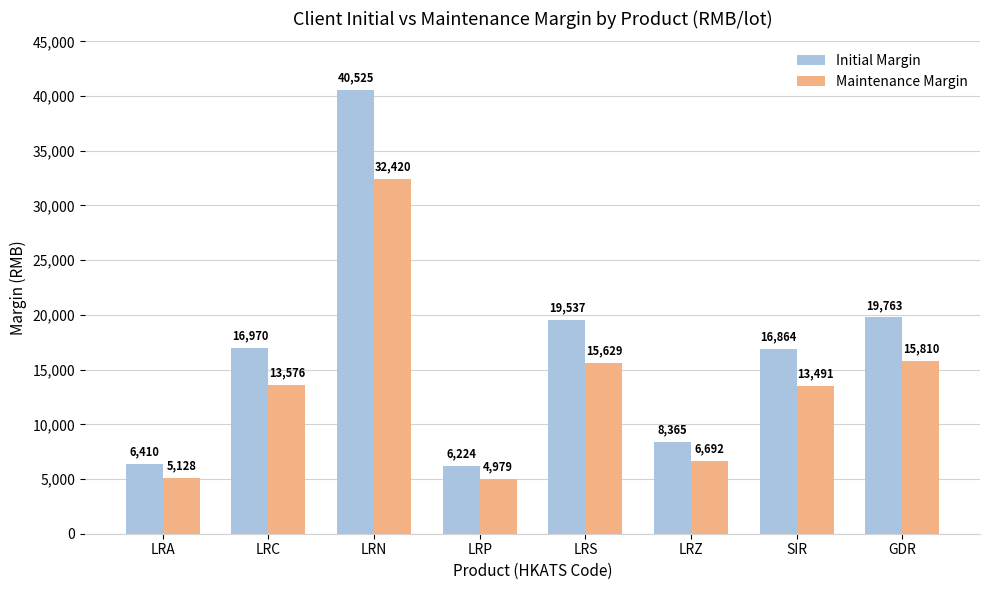

At how many categories does at least one series exceed 22214?

1